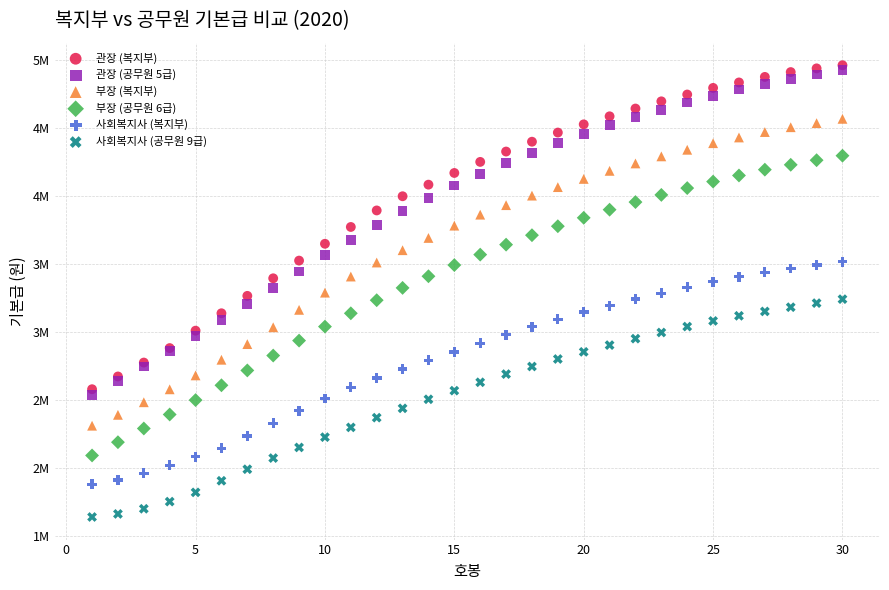

Which series has the largest Y range (max minus min)?

관장 (공무원 5급)